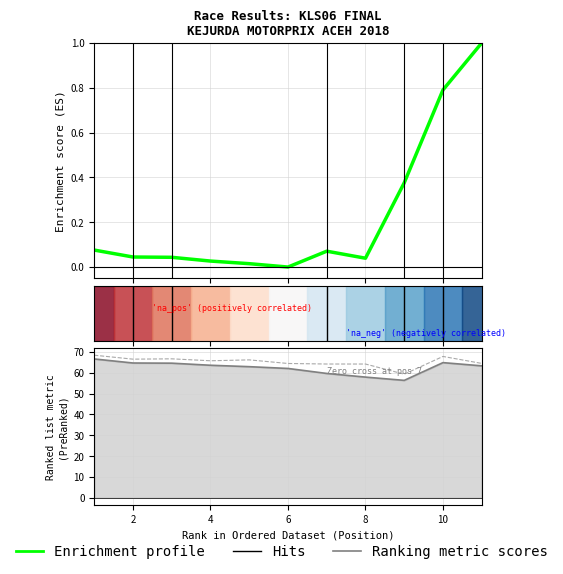

True or false: Average Speed and Best Speed cross at least once.

False